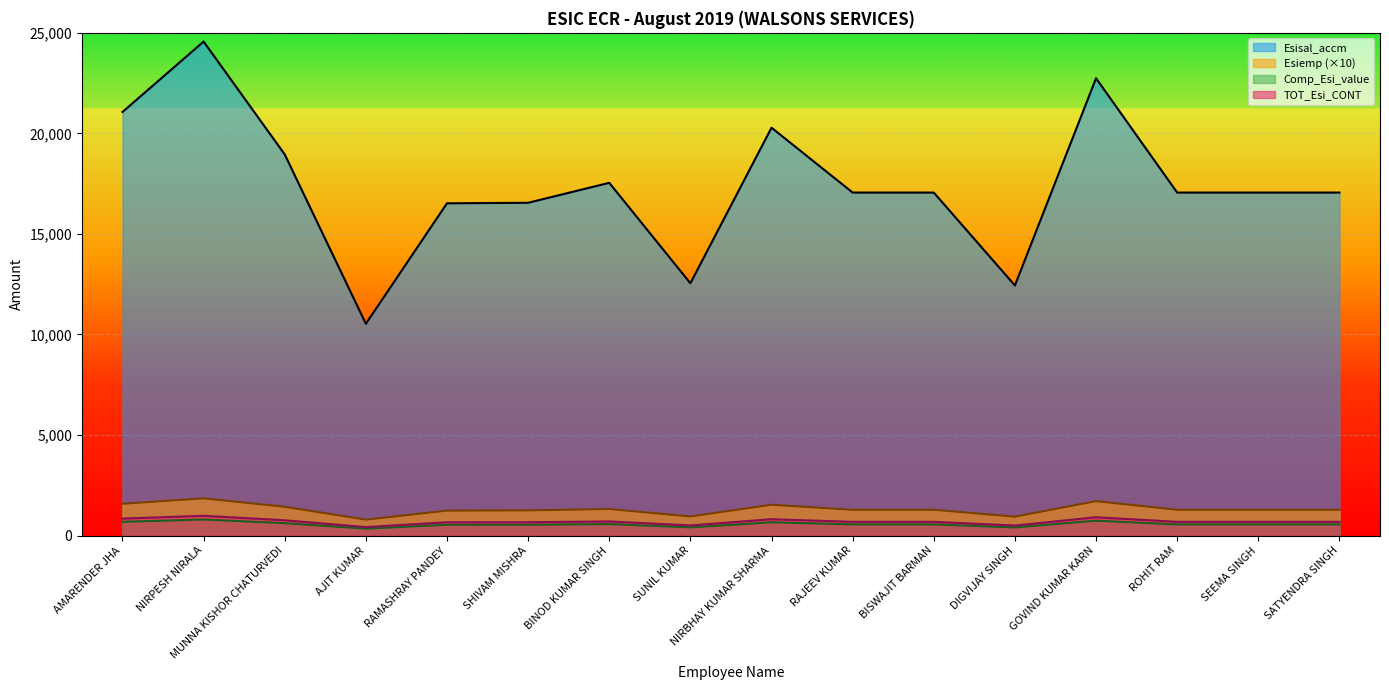

At which label does TOT_Esi_CONT reach its minimum?

AJIT KUMAR